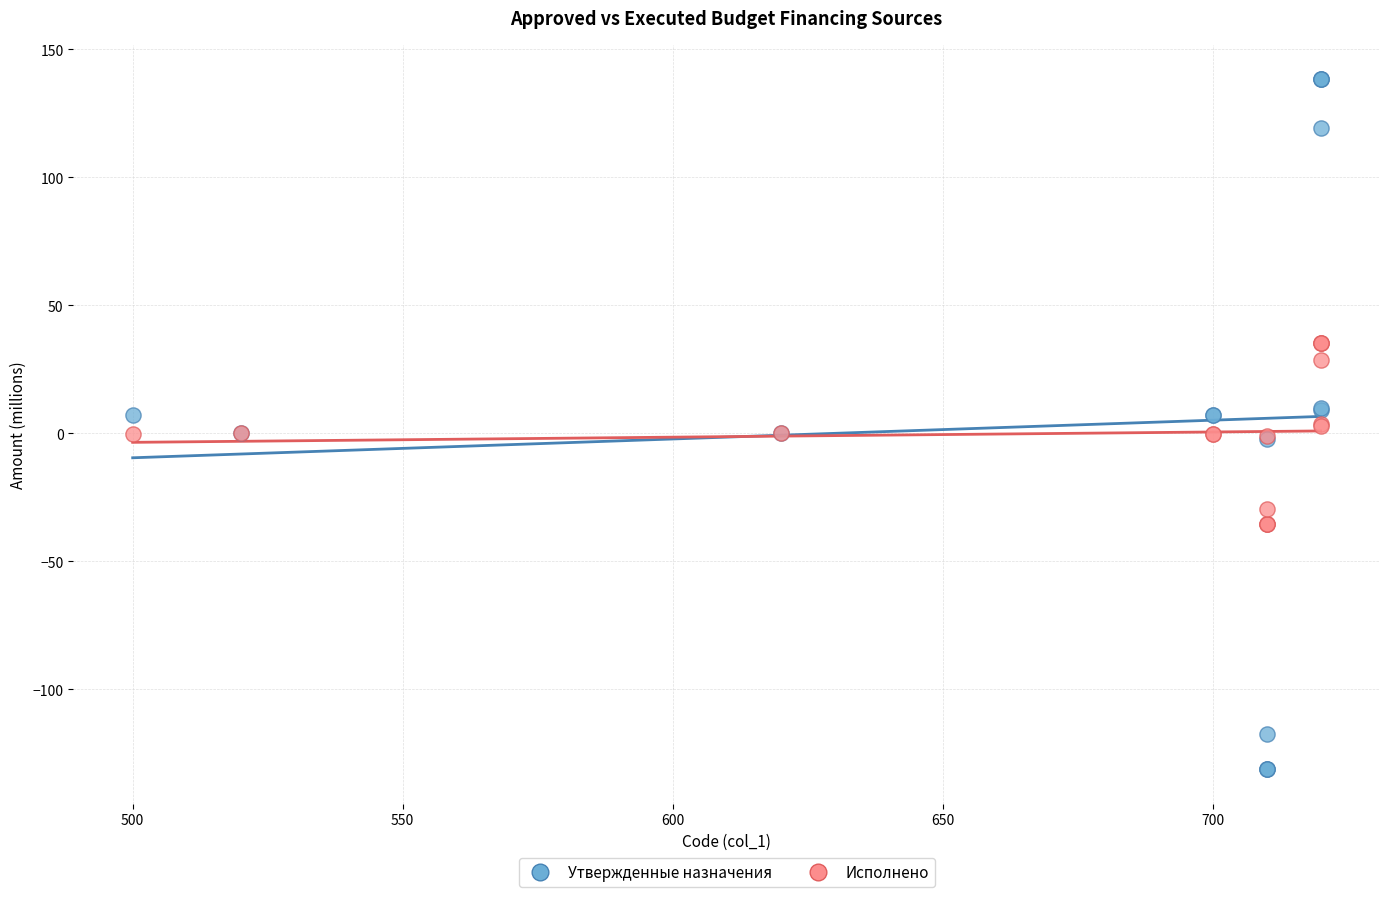

Which series has the widest spread of Y values?

Утвержденные назначения